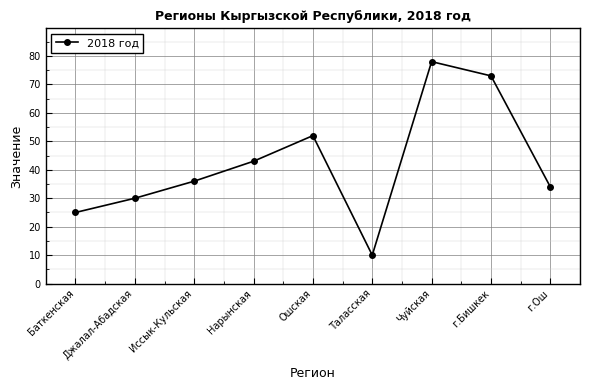

At which category does the data reach its first local valley?

Таласская